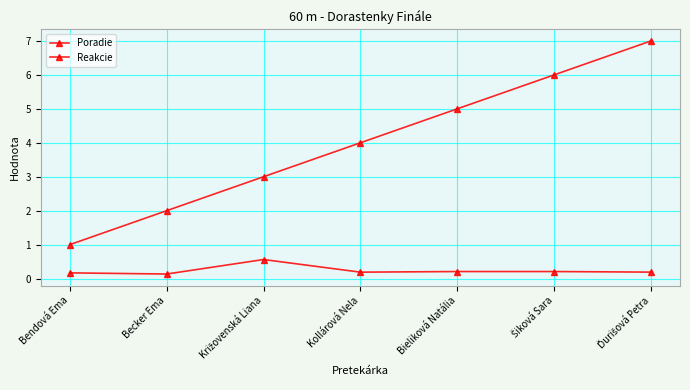

How many series are shown in this chart?

2